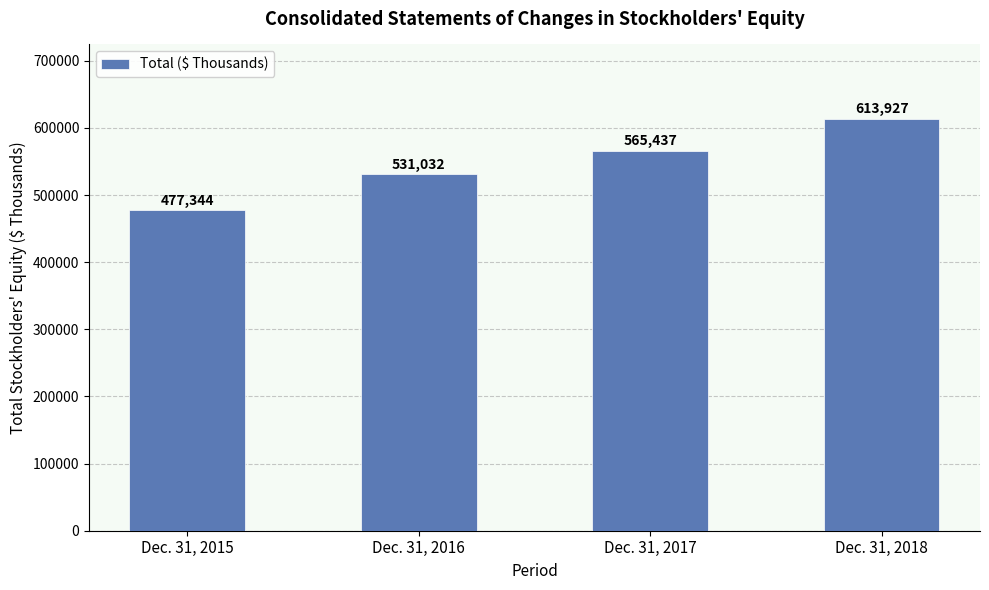

Reading left to right, extract all data points from this chart.

477344	531032	565437	613927